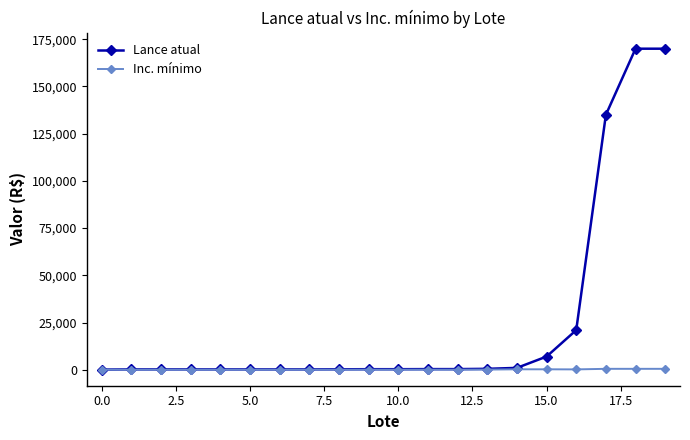

List the series in order of their peak value, lowest first.

Inc. mínimo, Lance atual